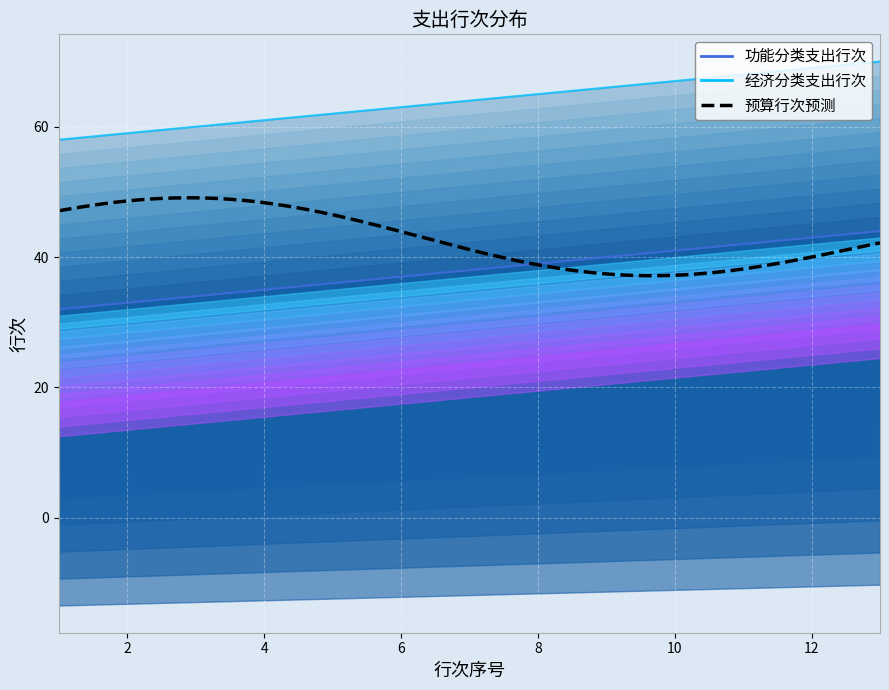

Count the number of categories in the chart.

13